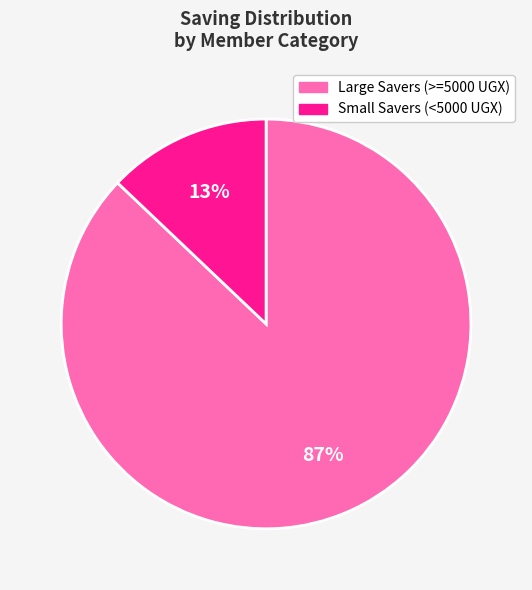

To the nearest percent, what is the difference between the largest and smallest slice percentages?

74%